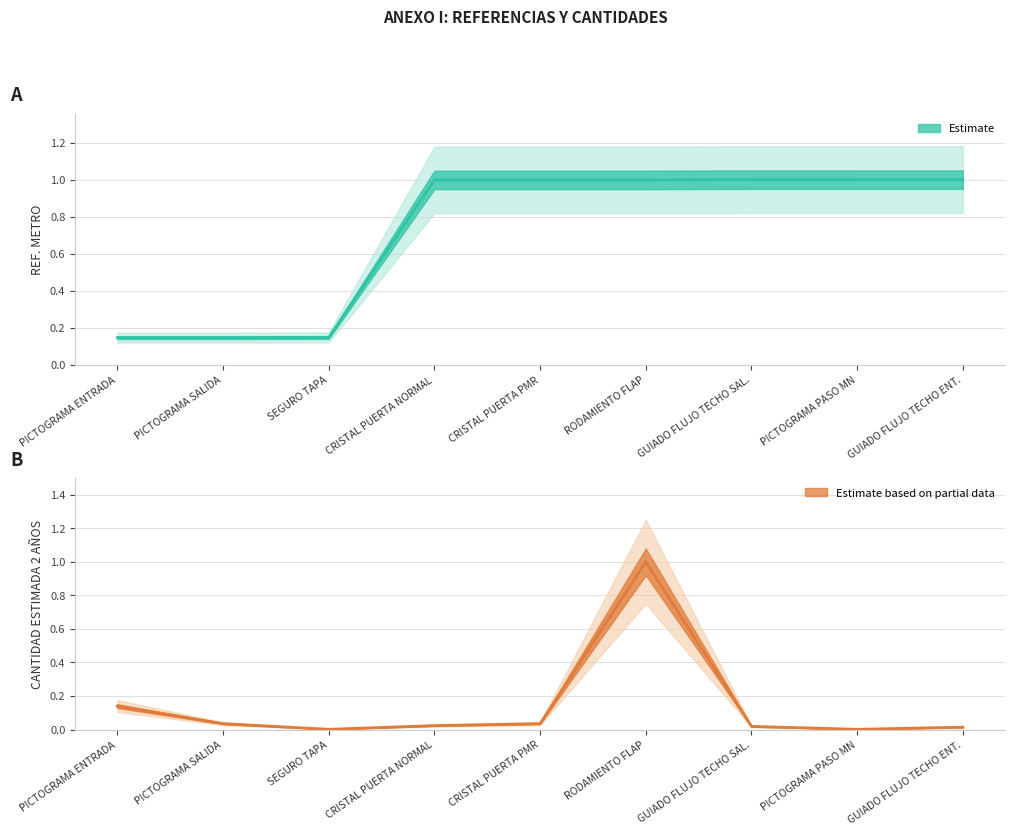

Does the chart have visible grid lines?

Yes